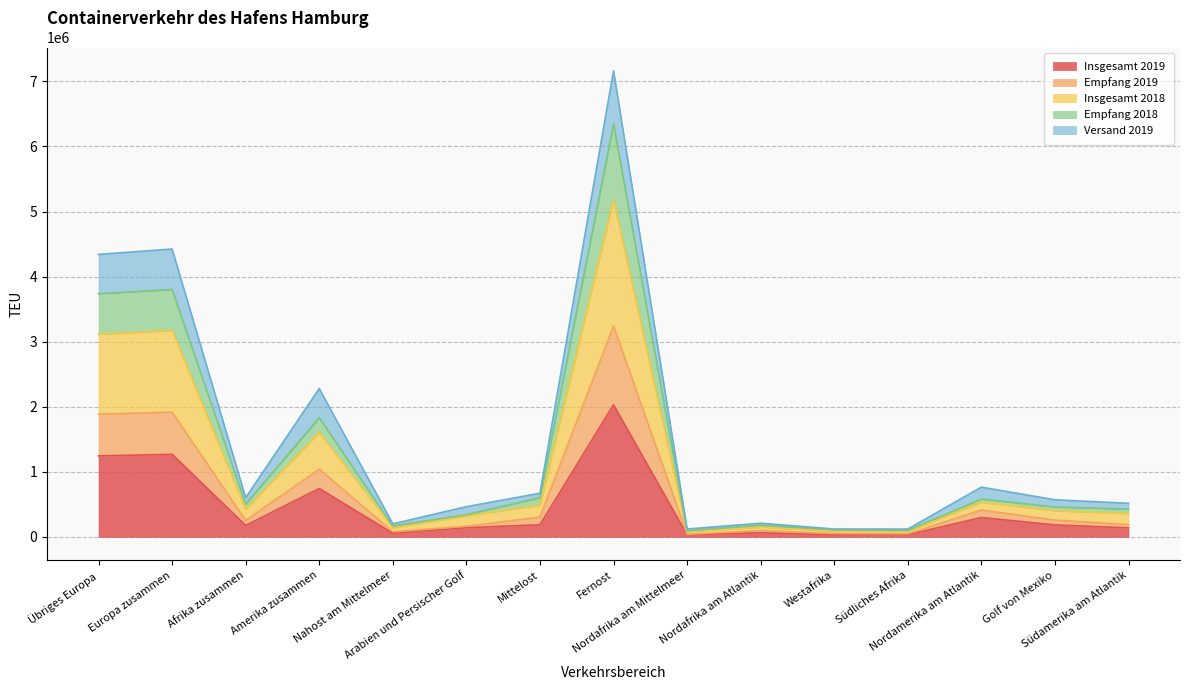

How many data points does each series have?

15